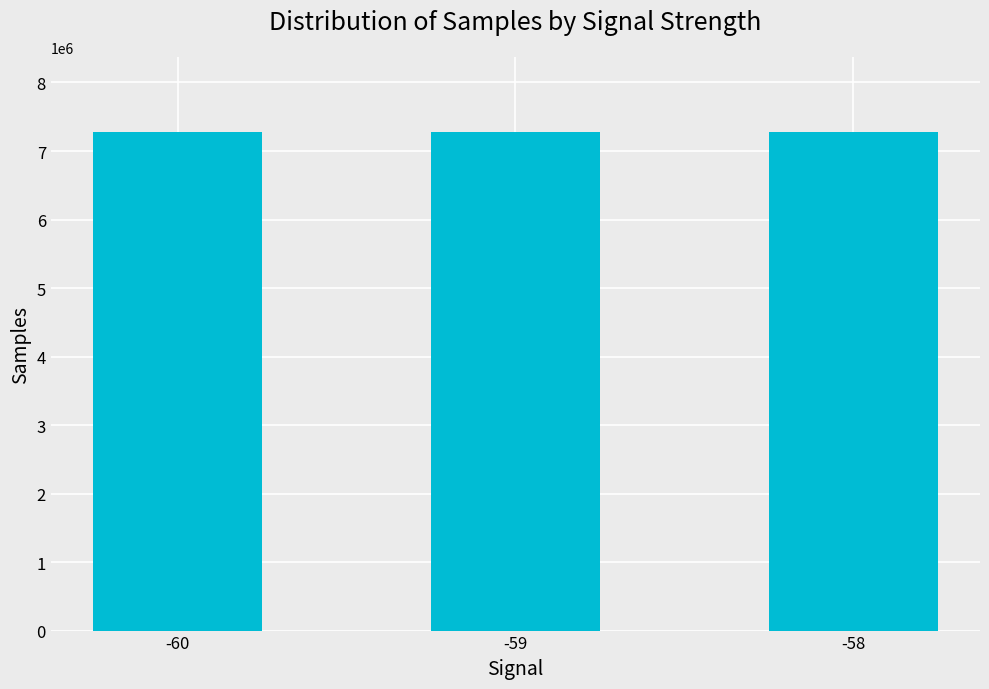

What is the change in value from -60 to -58?

+623